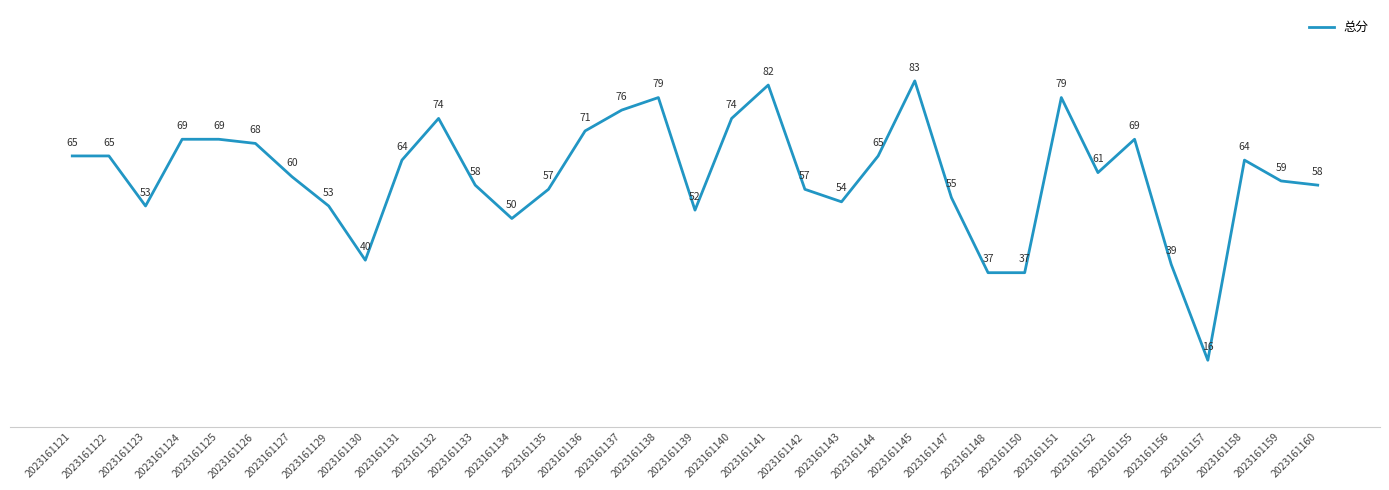

What is the approximate value at 2023161136?

71